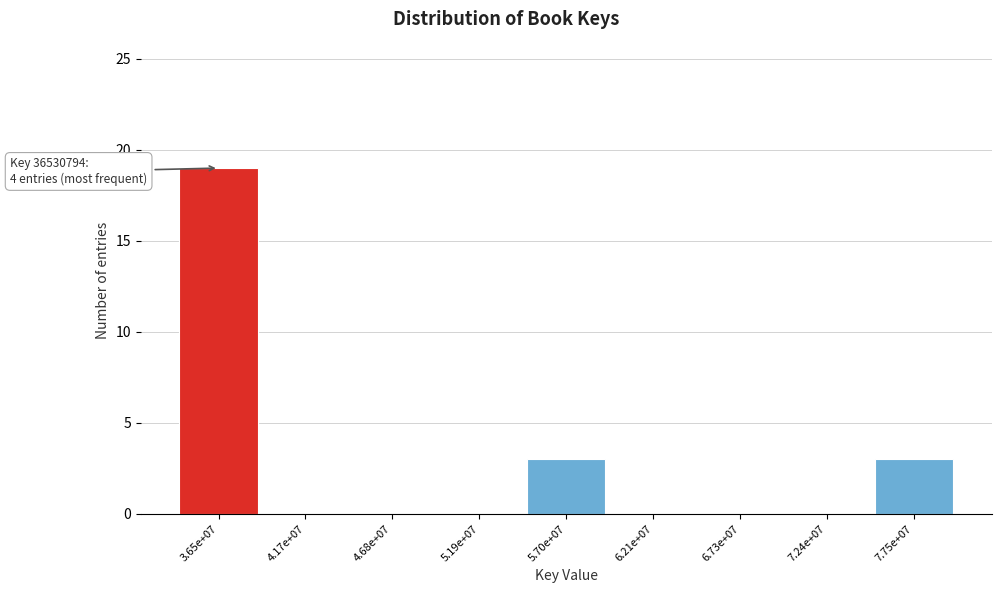

Reading left to right, list all the values displayed in this chart.

3.65e+07=19	4.17e+07=0	4.68e+07=0	5.19e+07=0	5.70e+07=3	6.21e+07=0	6.73e+07=0	7.24e+07=0	7.75e+07=3